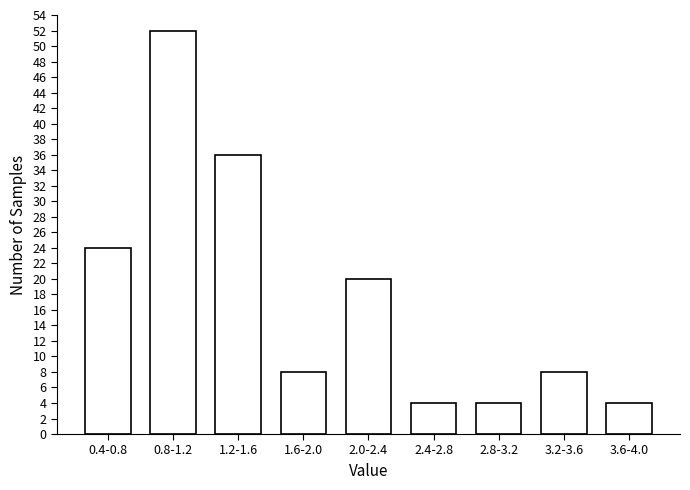

Reading right to left, list all the values displayed in this chart.

3.6-4.0=4	3.2-3.6=8	2.8-3.2=4	2.4-2.8=4	2.0-2.4=20	1.6-2.0=8	1.2-1.6=36	0.8-1.2=52	0.4-0.8=24